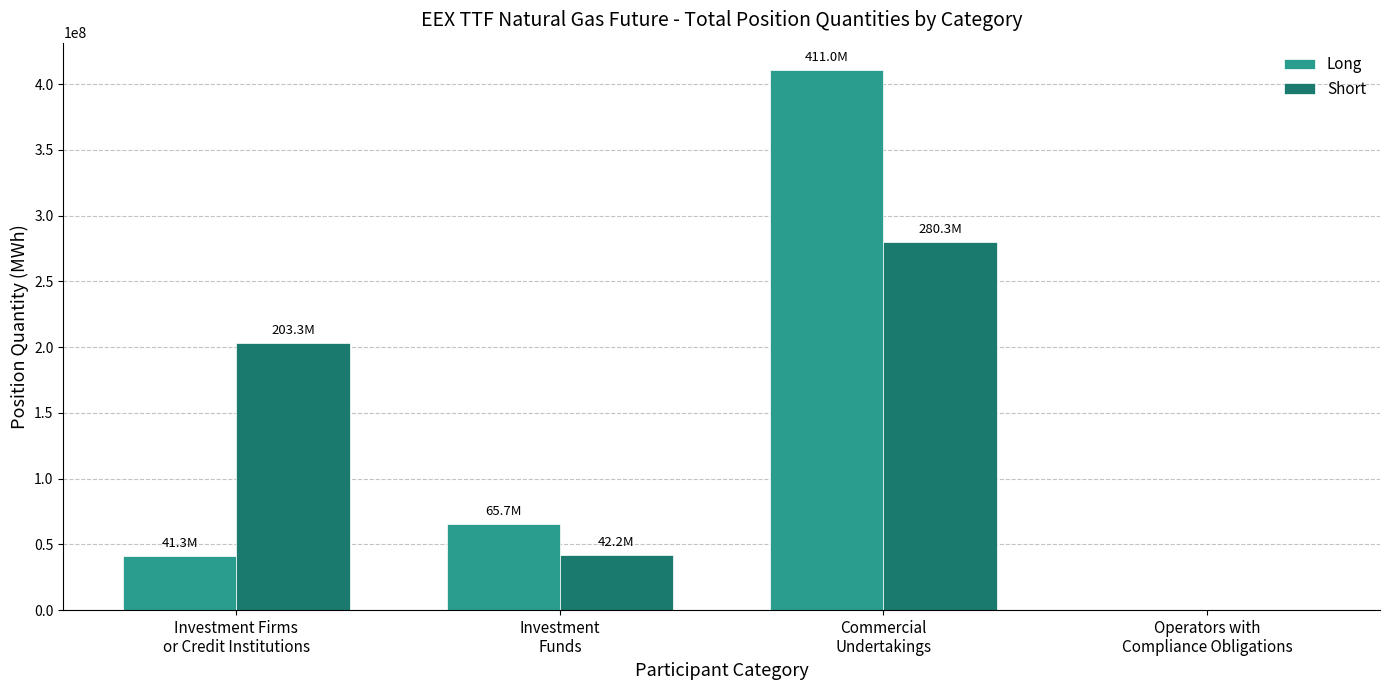

What is the average value of the Long series?

129502120.3